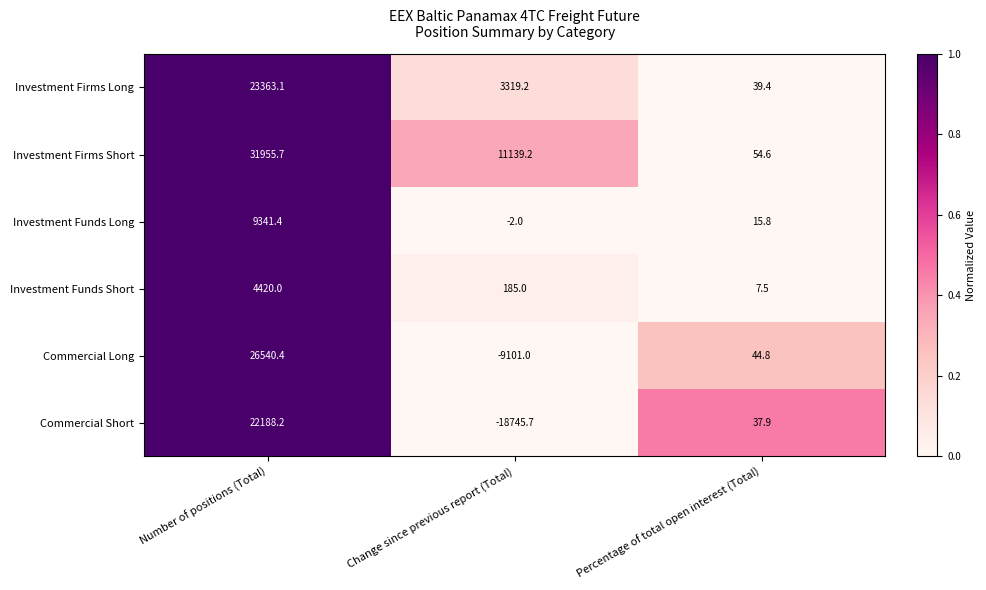

Which series has the widest spread of values?

Commercial Short